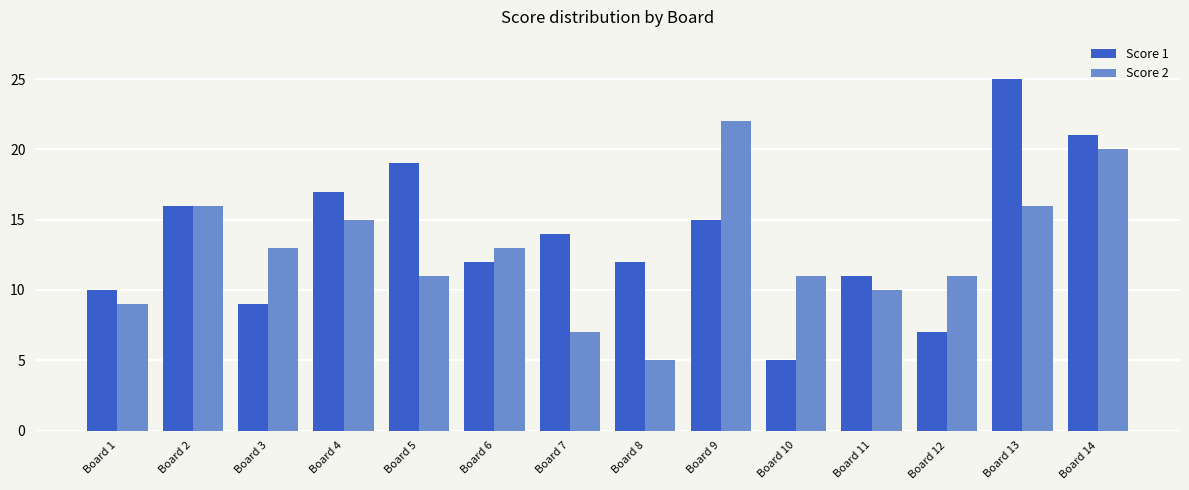

What are all the series names shown in the legend?

Score 1, Score 2